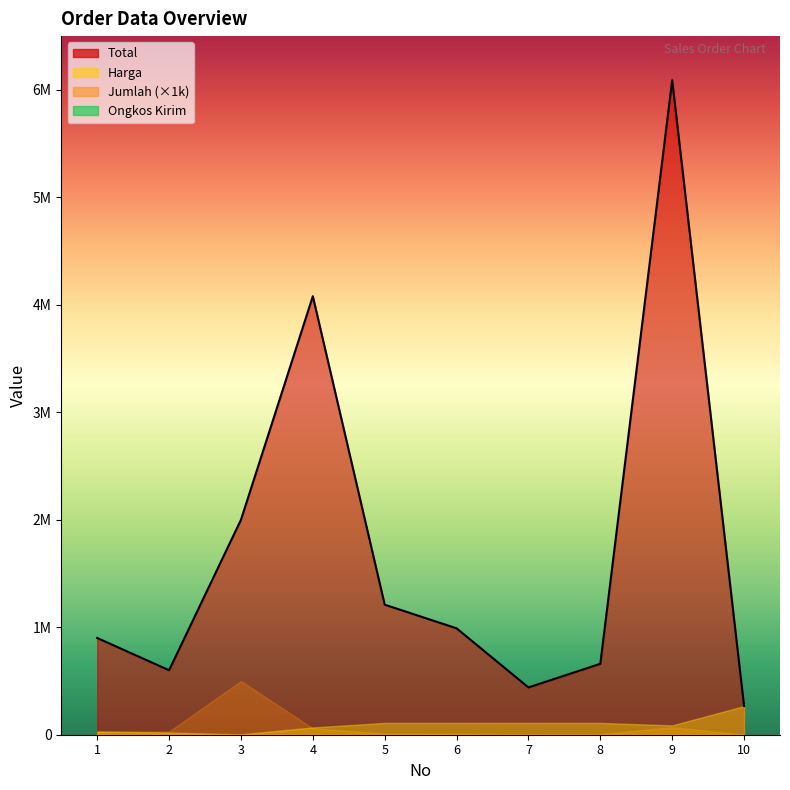

What is the value of the Total point at the 6th from the left?

990000